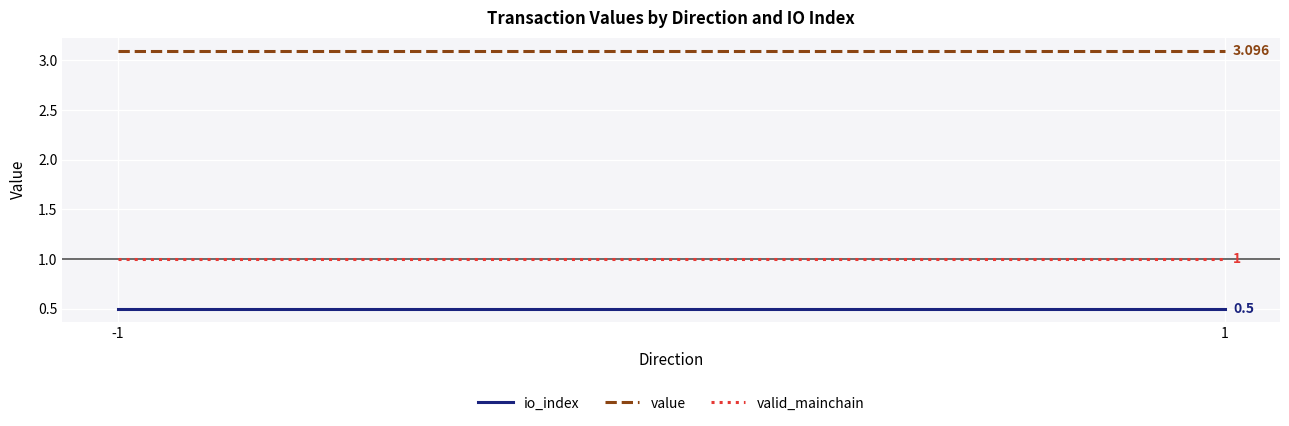

Is it true that io_index equals 0.3 at -1?

False